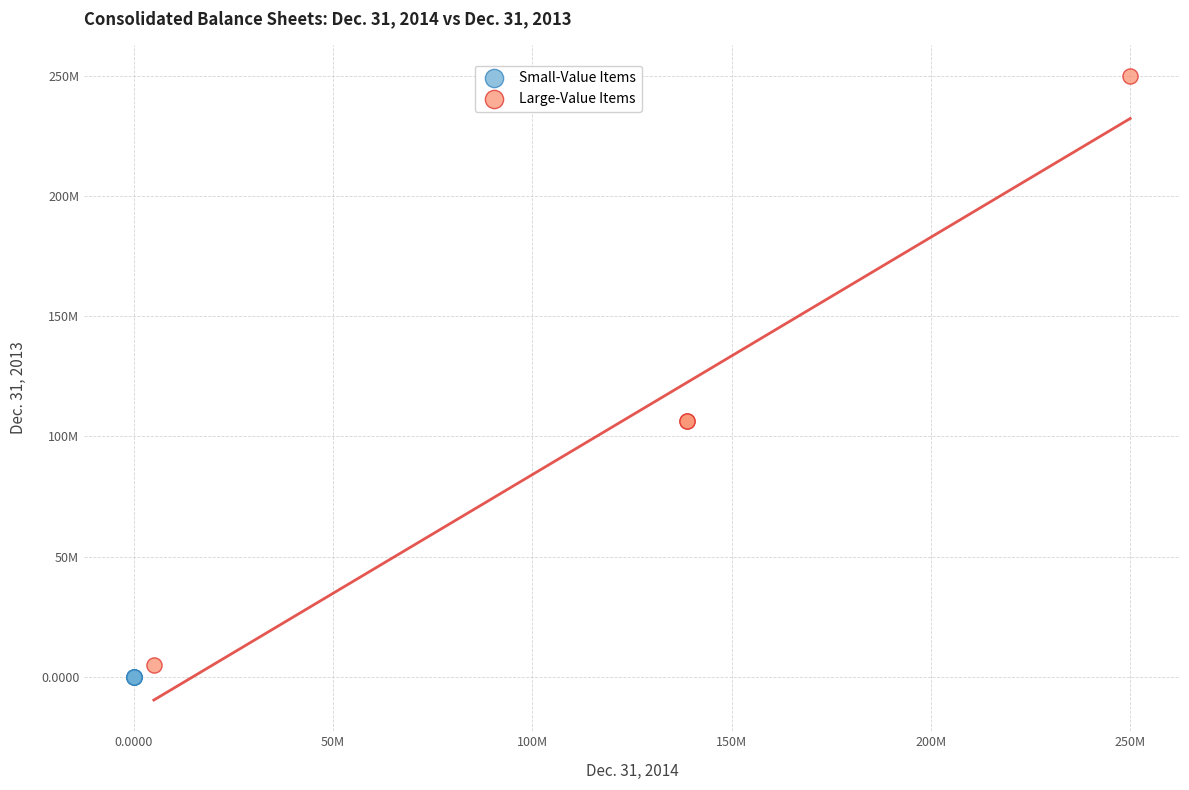

What are all the series names shown in the legend?

Small-Value Items, Large-Value Items